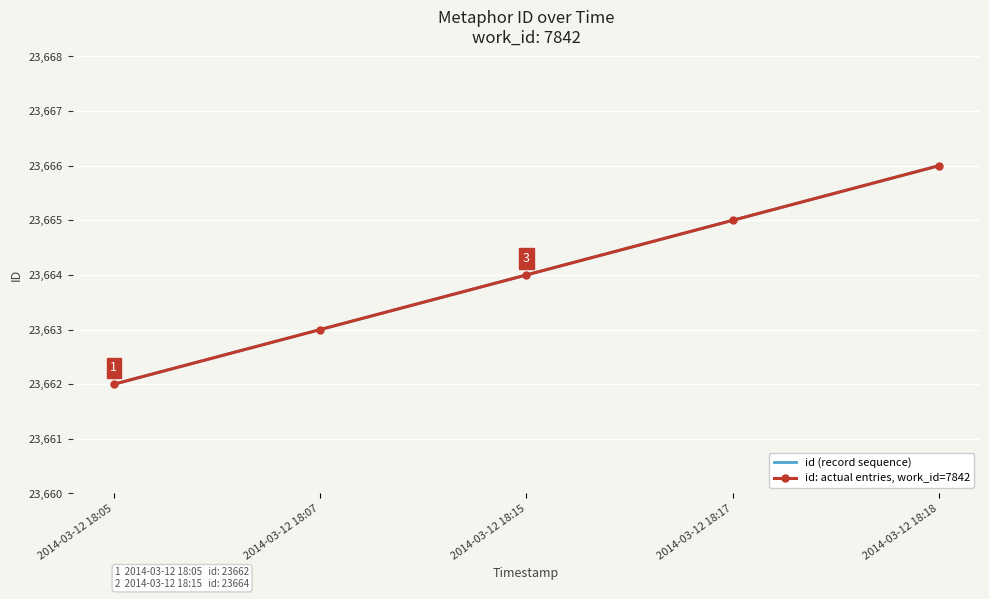

Reading left to right, extract all data points from this chart.

id (record sequence): 2014-03-12 18:05=23662	2014-03-12 18:07=23663	2014-03-12 18:15=23664	2014-03-12 18:17=23665	2014-03-12 18:18=23666
id: actual entries, work_id=7842: 2014-03-12 18:05=23662	2014-03-12 18:07=23663	2014-03-12 18:15=23664	2014-03-12 18:17=23665	2014-03-12 18:18=23666